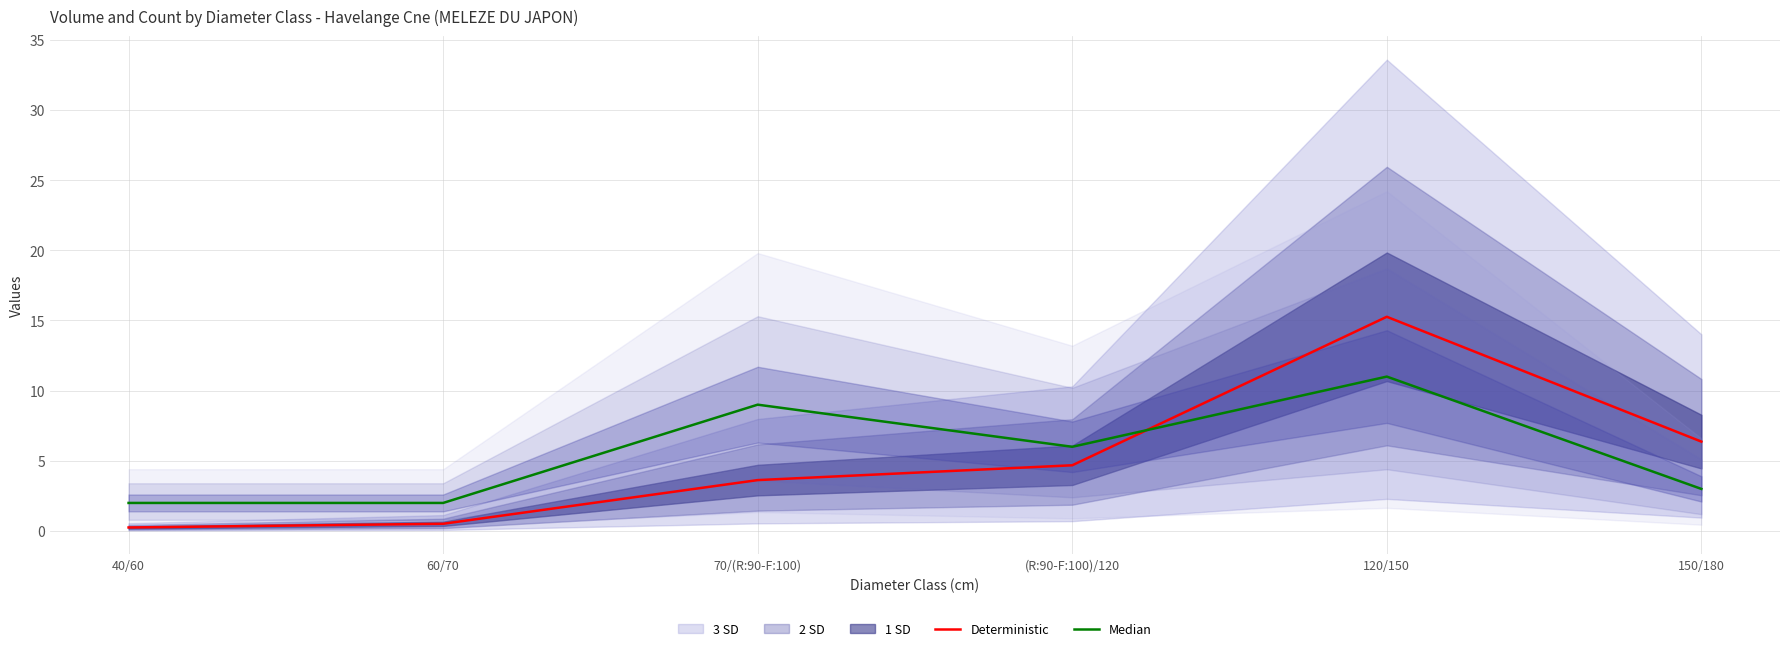

Reading left to right, extract all data points from this chart.

Deterministic: 0.3	0.5	3.6	4.7	15.3	6.4
Median: 2.0	2.0	9.0	6.0	11.0	3.0